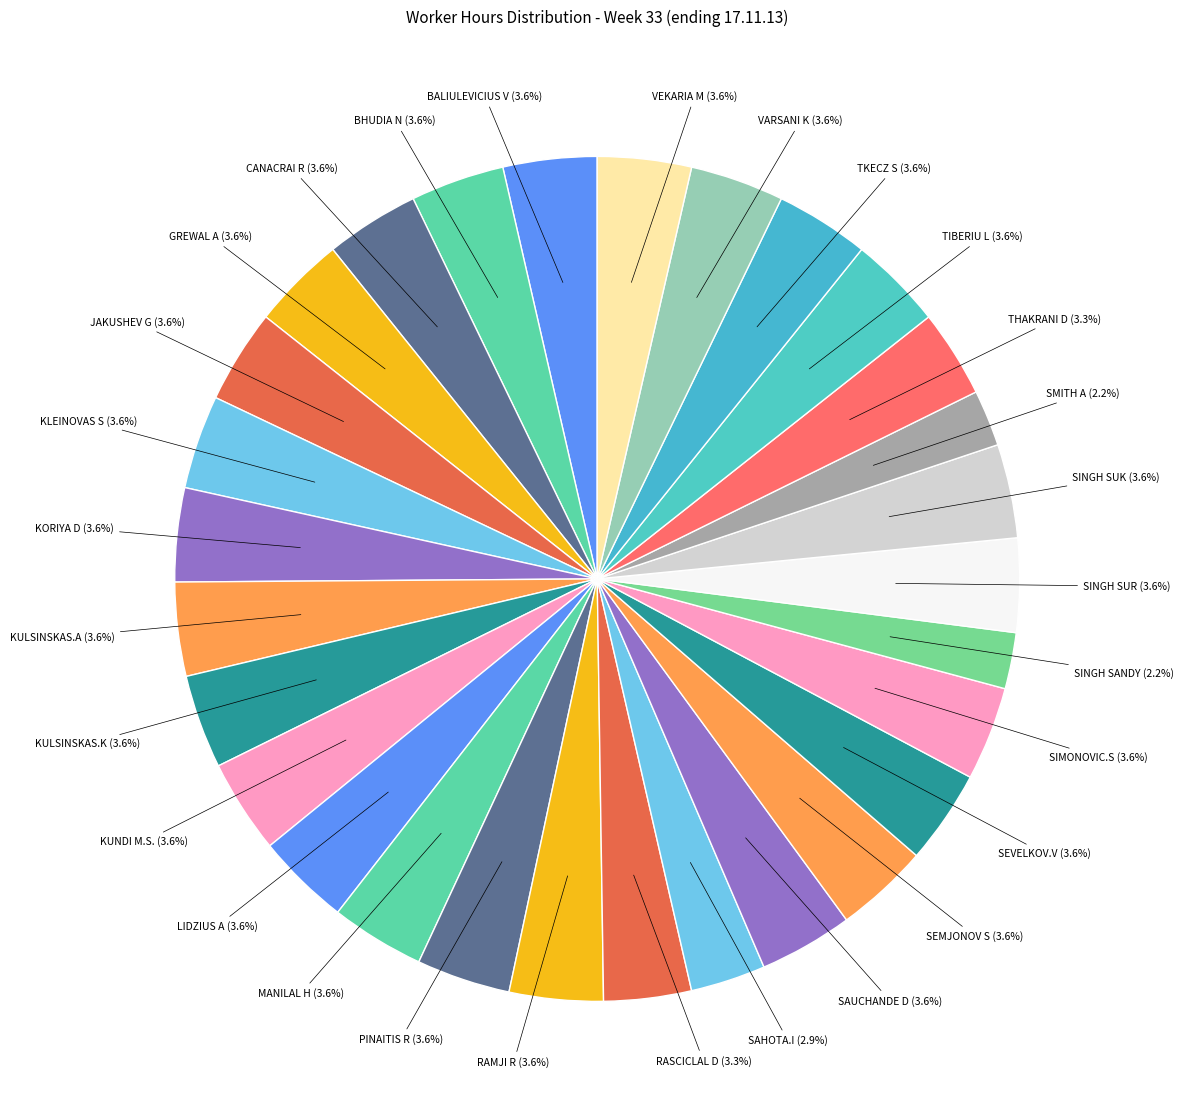

Is there a majority slice in this chart?

No